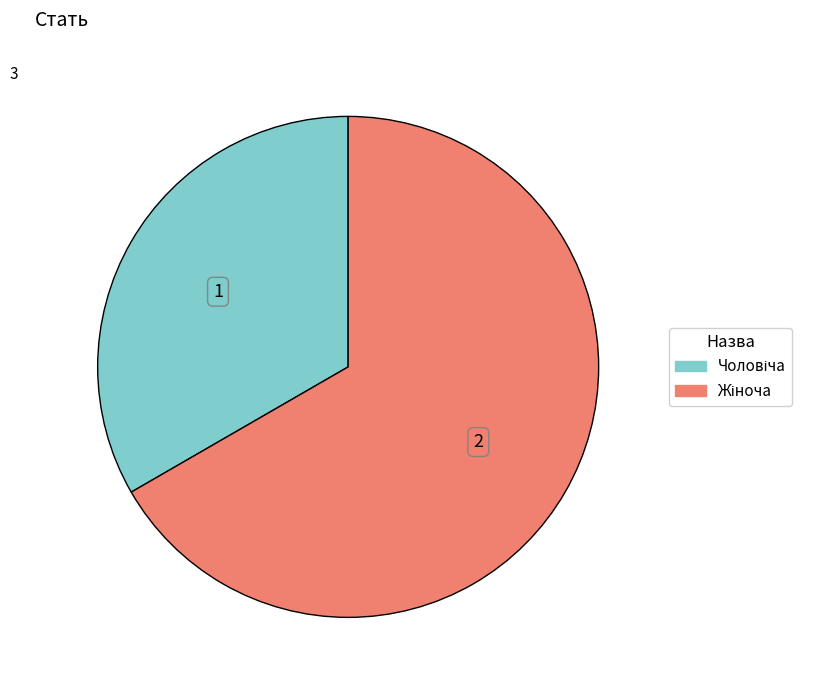

Is there a majority slice in this chart?

Yes